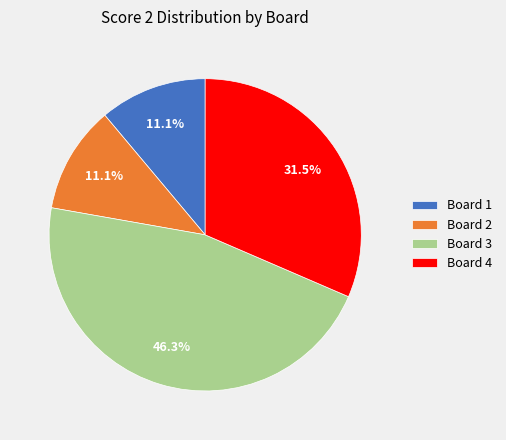

Does Board 1 account for over 50% of the chart?

No